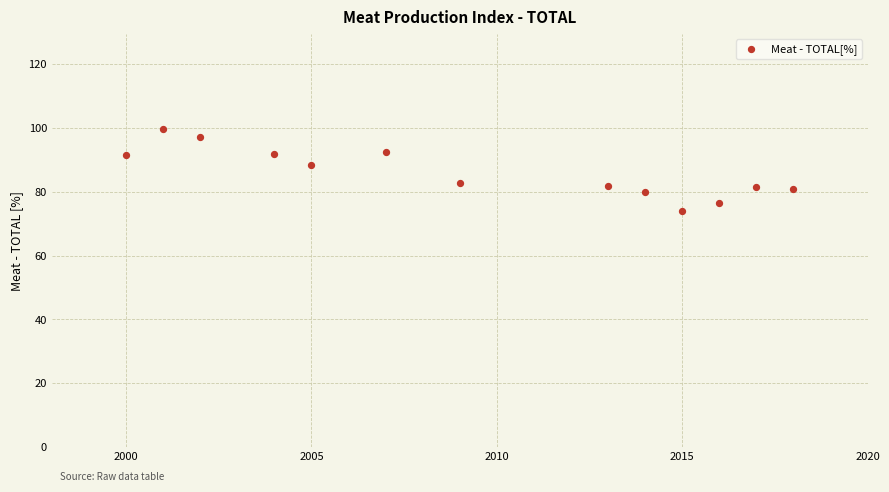

What is the range of X values (max minus min)?

18.0